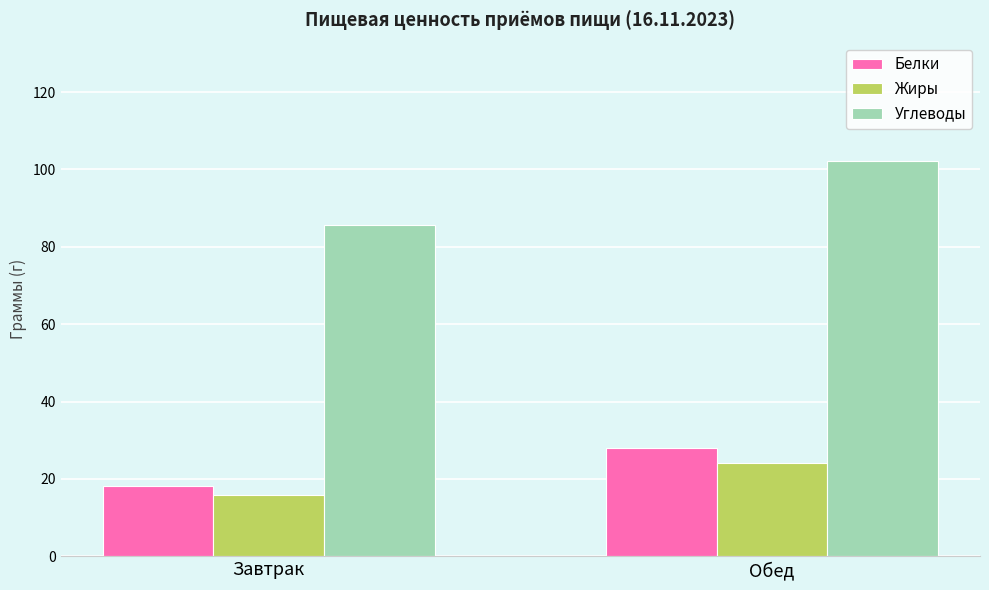

What is the sum of all Белки values?

46.2